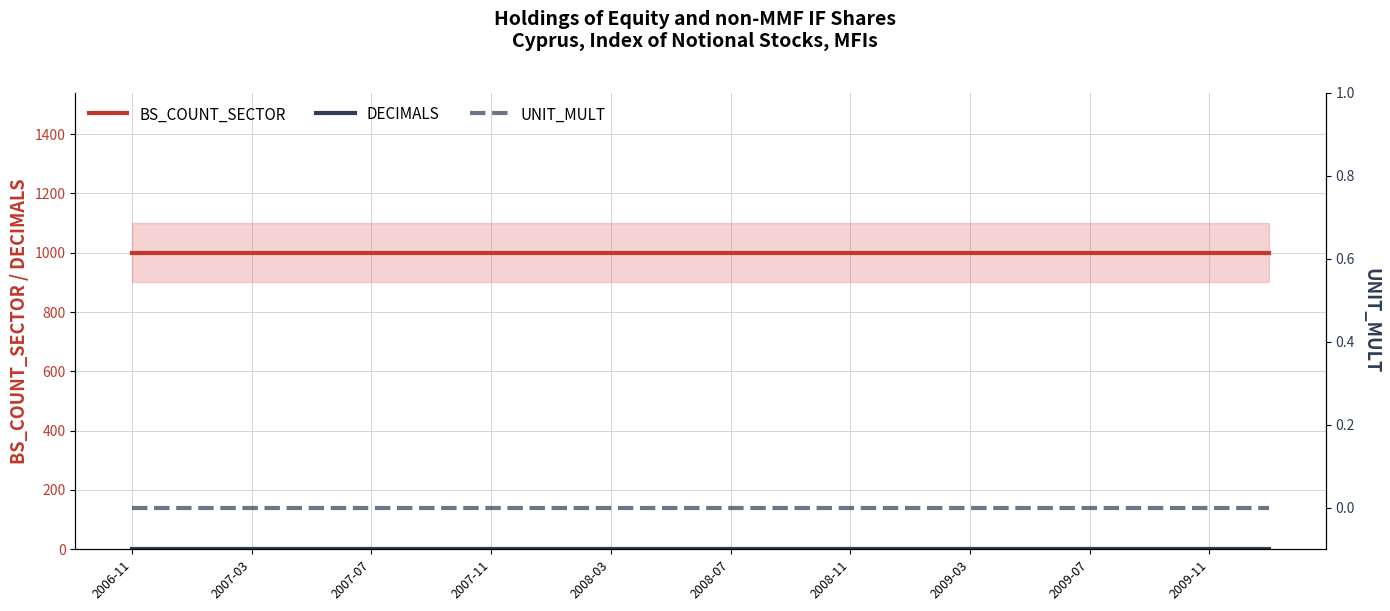

How many series are shown in this chart?

3